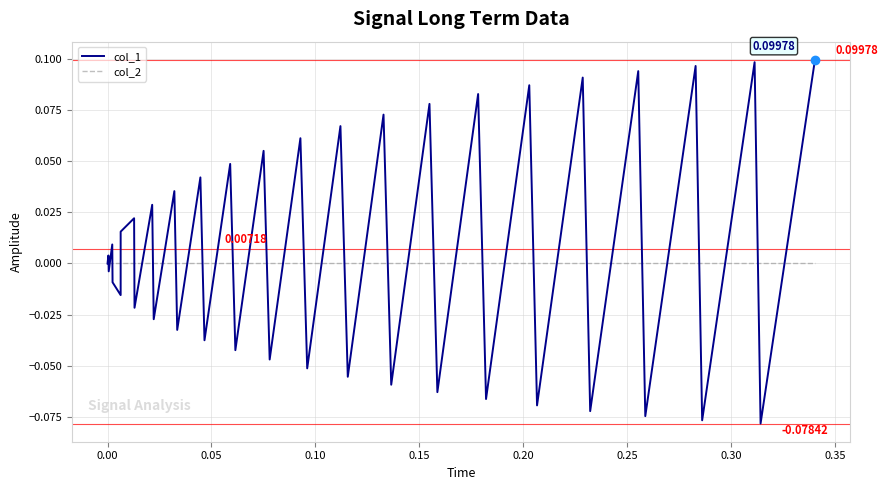

List the series in order of their peak value, lowest first.

col_2, col_1